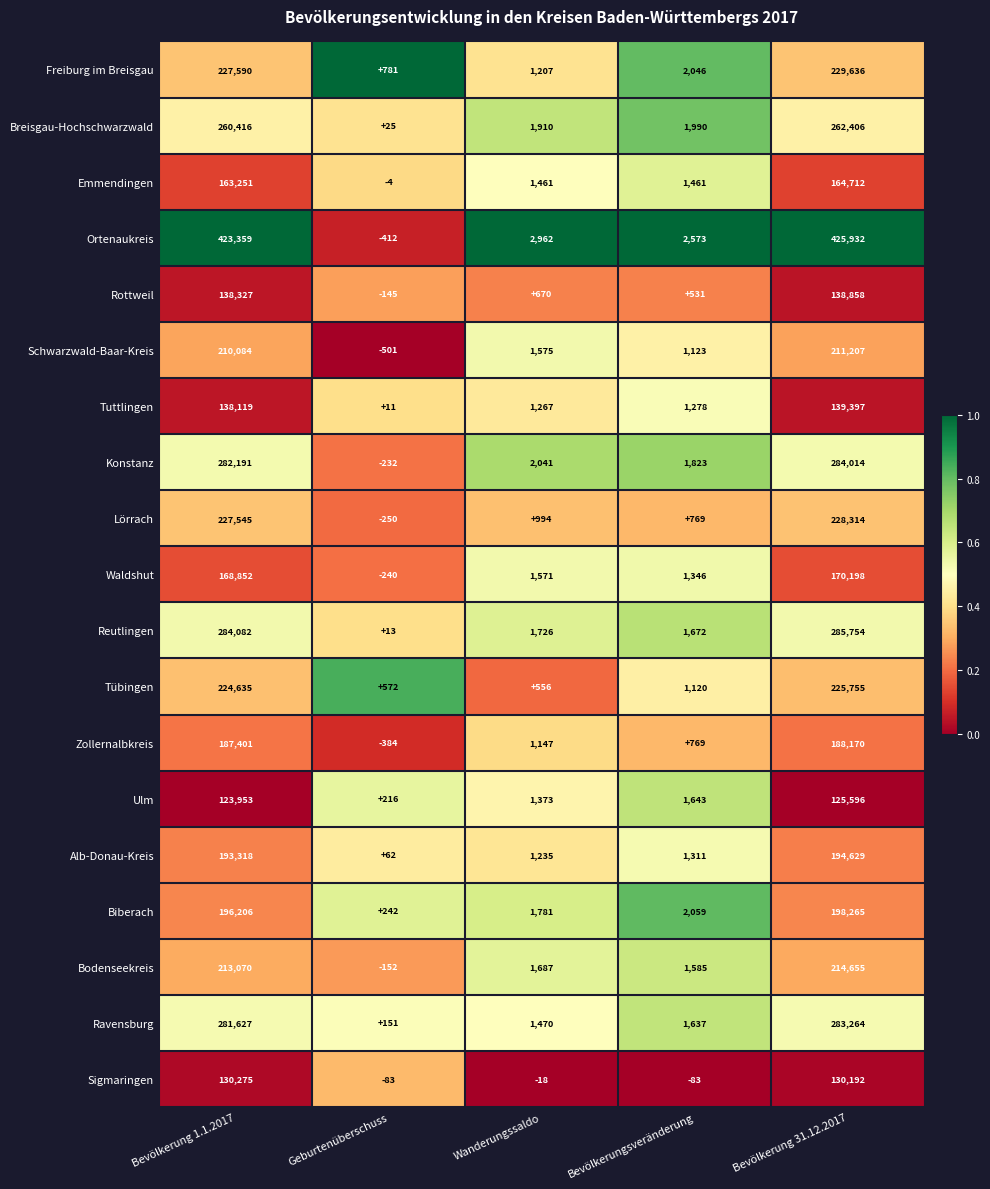

What is the minimum value for Freiburg im Breisgau?

781